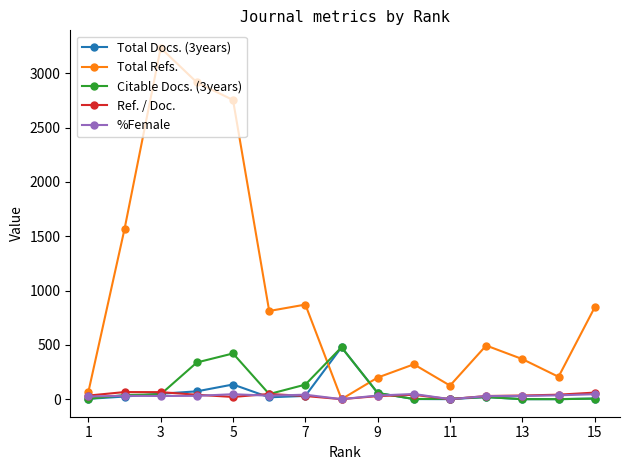

Which series has the largest total across all categories?

Total Refs.